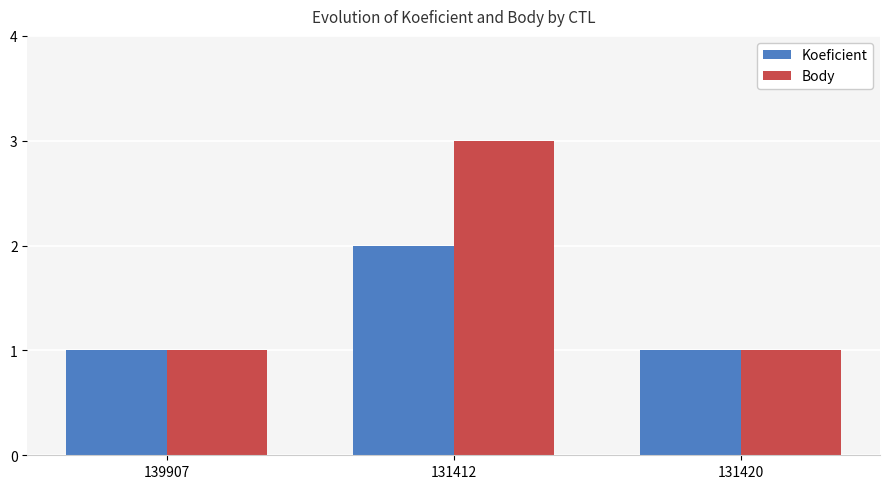

What is the label of the 1st bar from the left?

139907